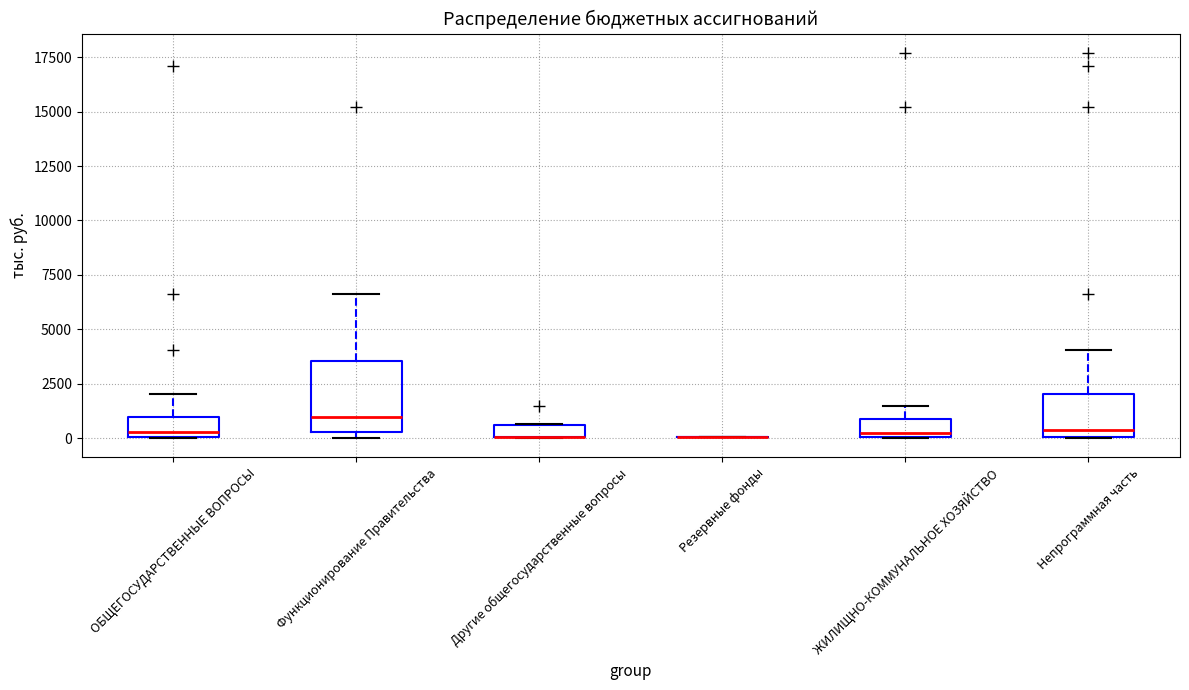

Which box is the tallest, from its lower edge to its upper edge?

Функционирование Правительства